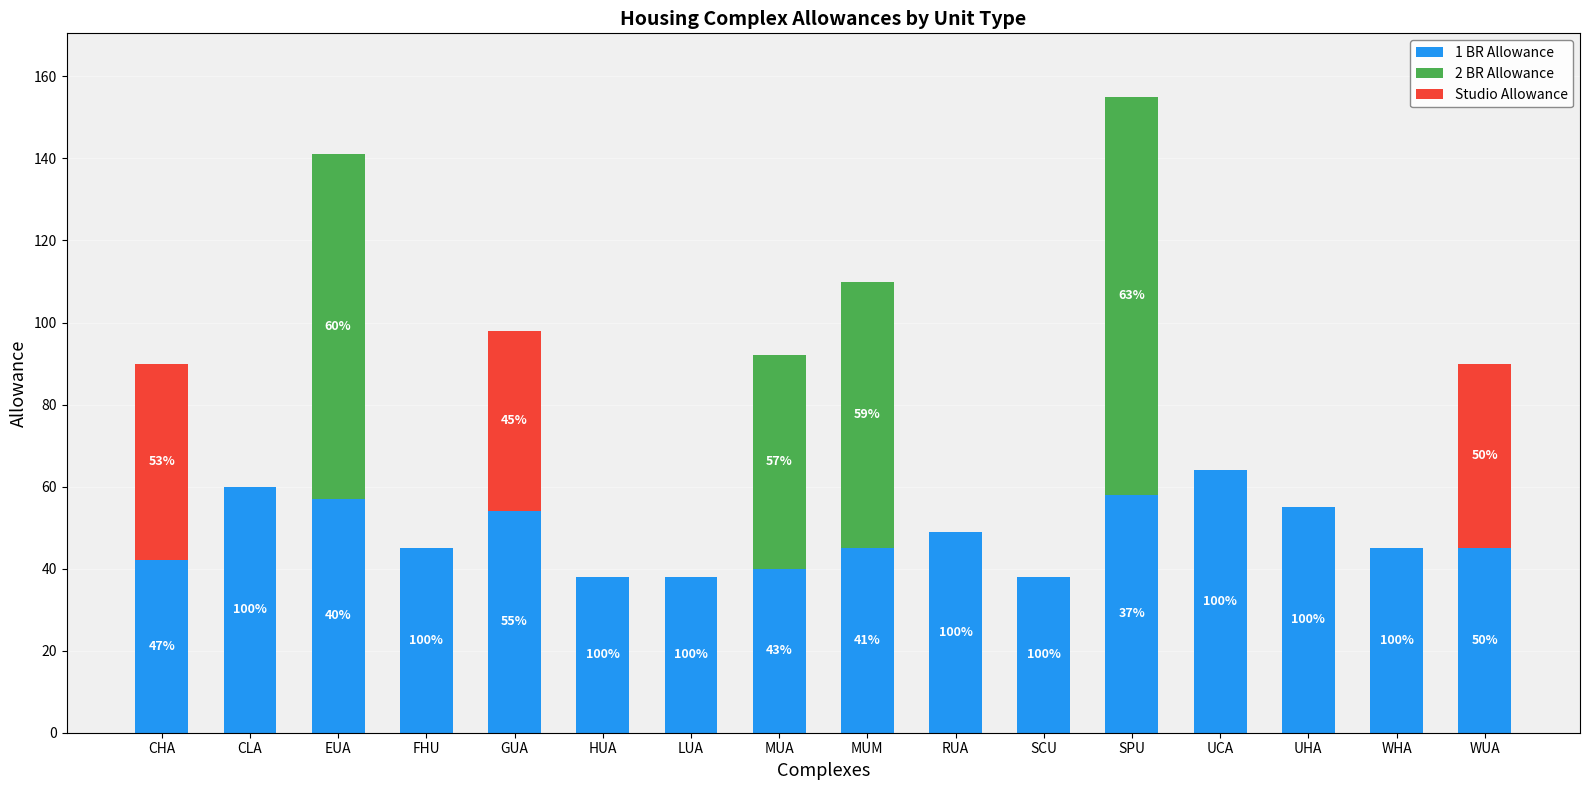

What is the total value across all series at CHA?

90